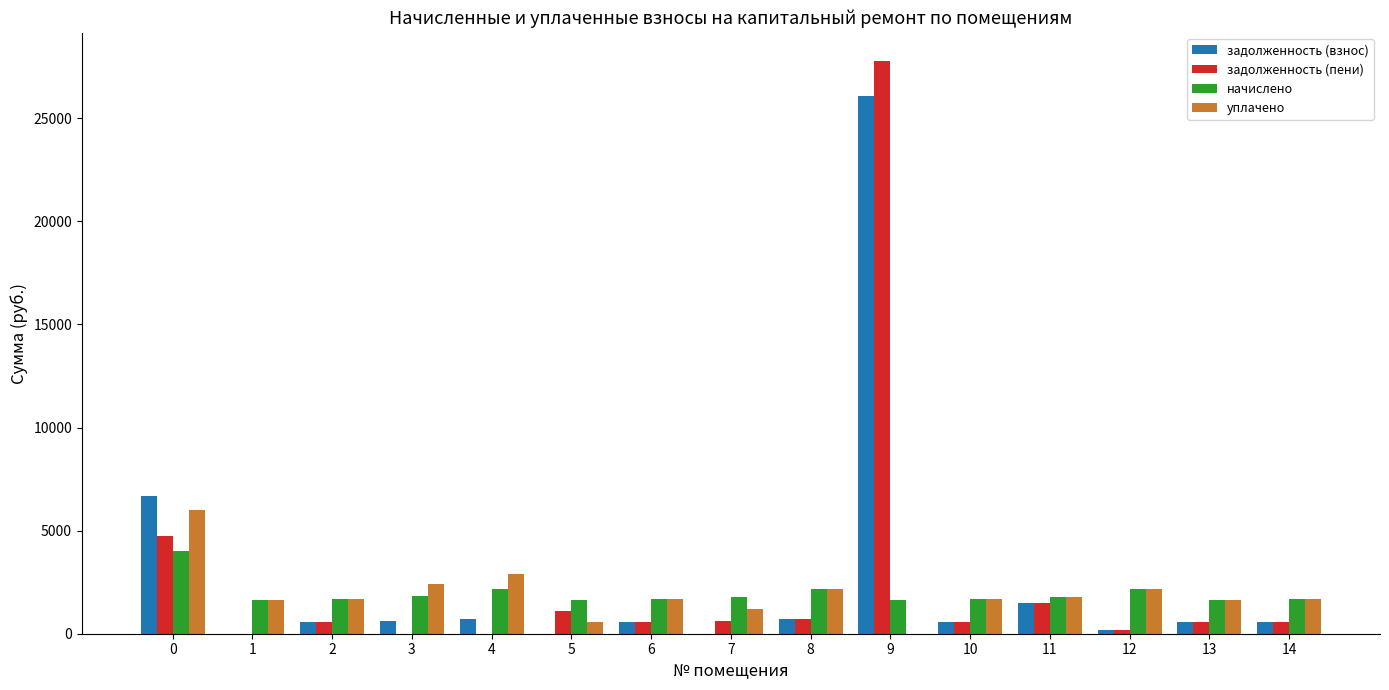

What is the greatest value displayed?

27752.6